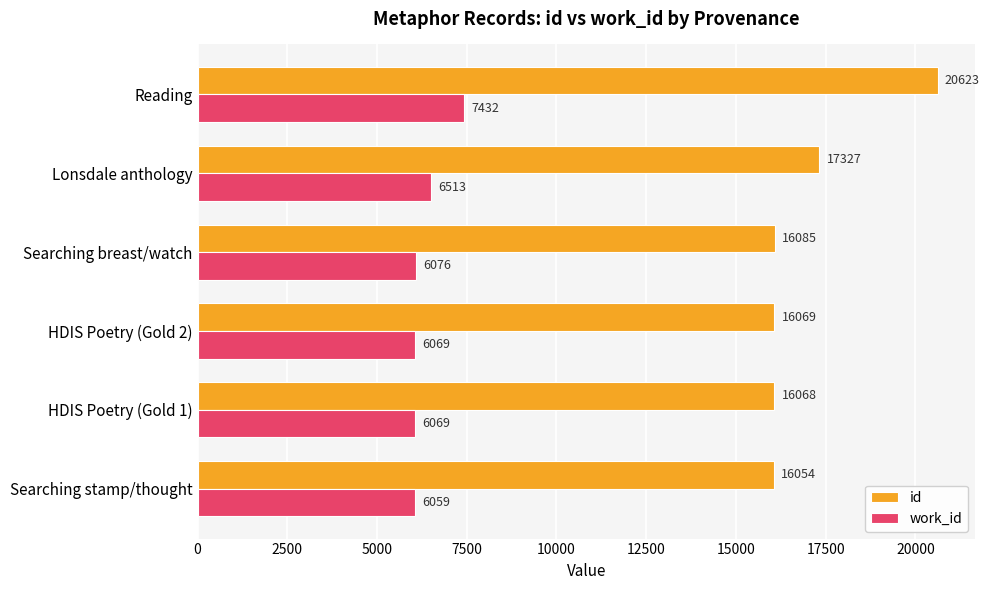

Rank the series by their maximum value, from lowest to highest.

work_id, id